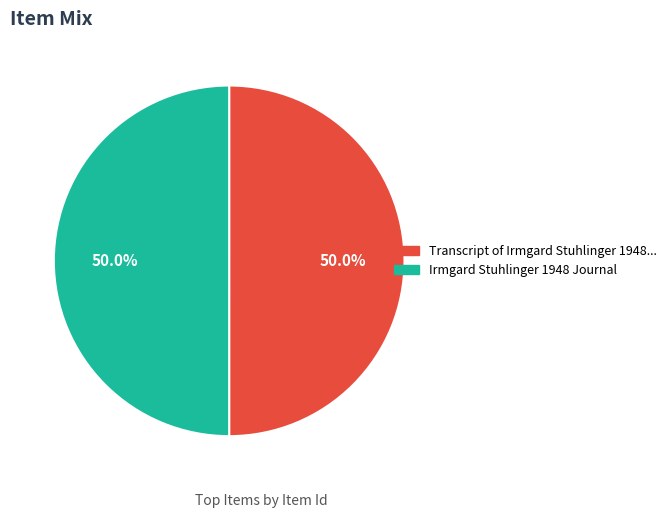

Count the number of slices in the pie.

2